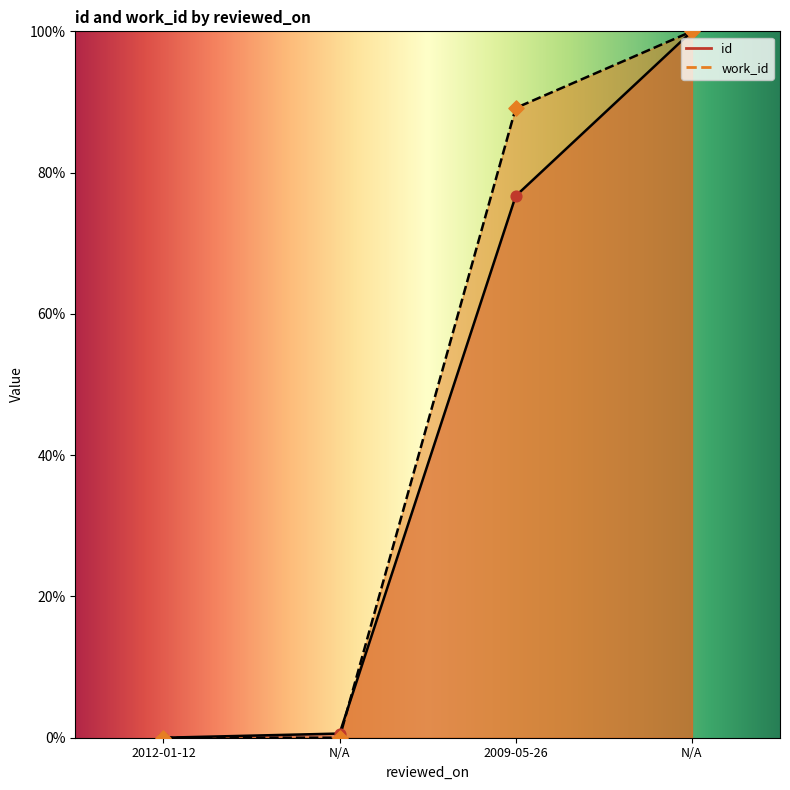

Is the value of id at N/A greater than the value of work_id at N/A?

Yes